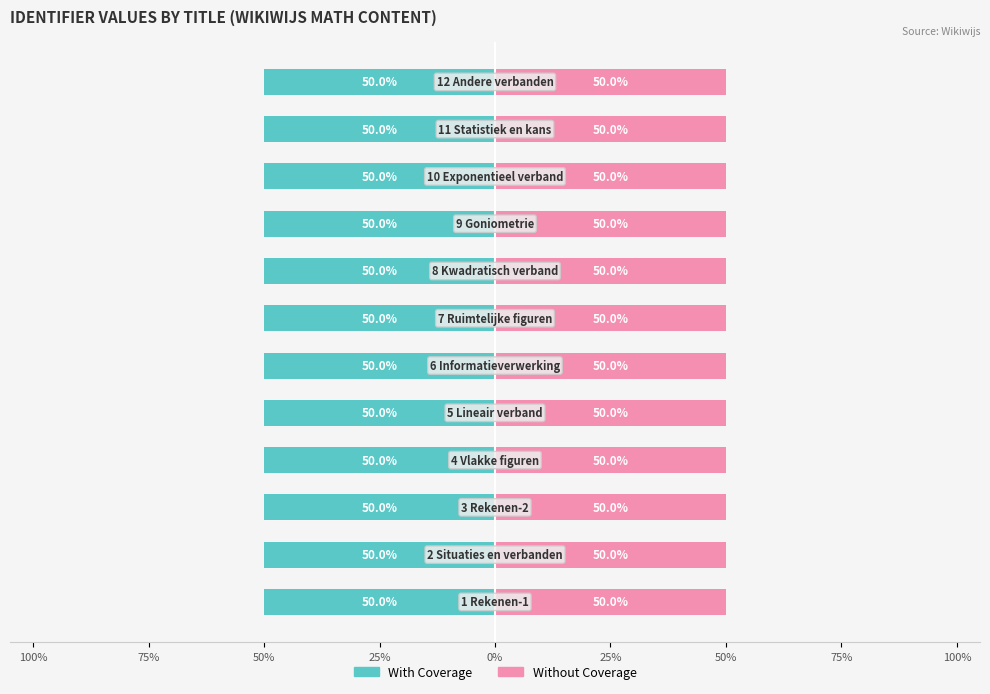

How many bars are there in each group?

2